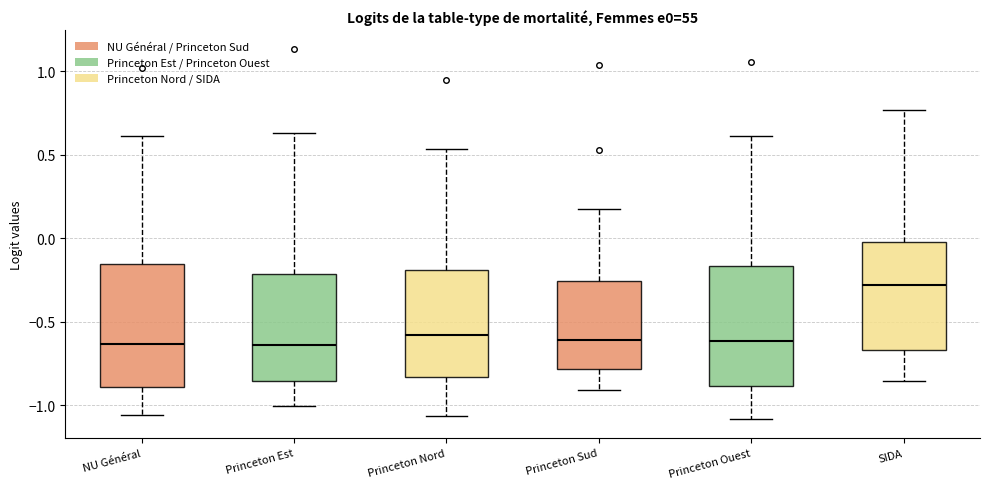

Reading left to right, transcribe this box plot: for each box, give where its median line is, the range the box spans, and where its two whiskers end, as read against the y-axis. The values are not printed on the chart, so give them approximately, as read against the axis.

NU Général: median -0.65, box -0.90 to -0.15, whiskers -1.05 to 0.60
Princeton Est: median -0.65, box -0.85 to -0.20, whiskers -1.00 to 0.65
Princeton Nord: median -0.60, box -0.85 to -0.20, whiskers -1.05 to 0.55
Princeton Sud: median -0.60, box -0.80 to -0.25, whiskers -0.90 to 0.20
Princeton Ouest: median -0.60, box -0.90 to -0.15, whiskers -1.10 to 0.60
SIDA: median -0.30, box -0.65 to 0.00, whiskers -0.85 to 0.75